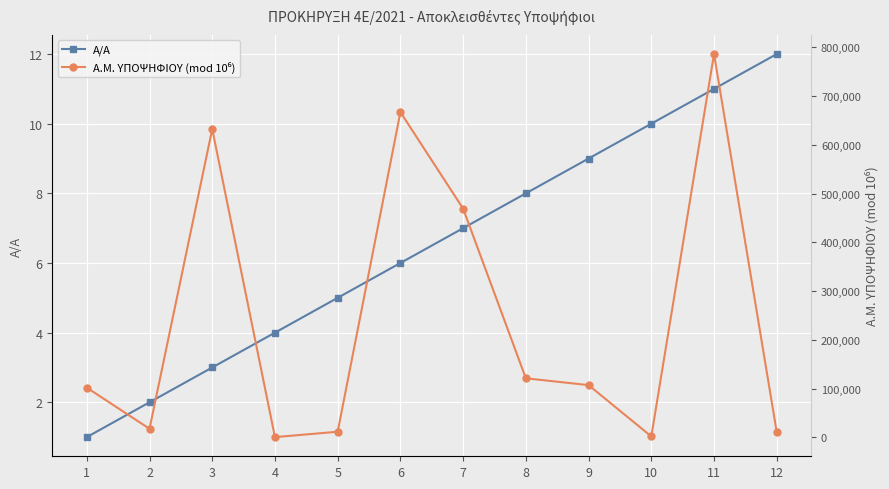

What is the difference between the highest and lowest values at 4?

422